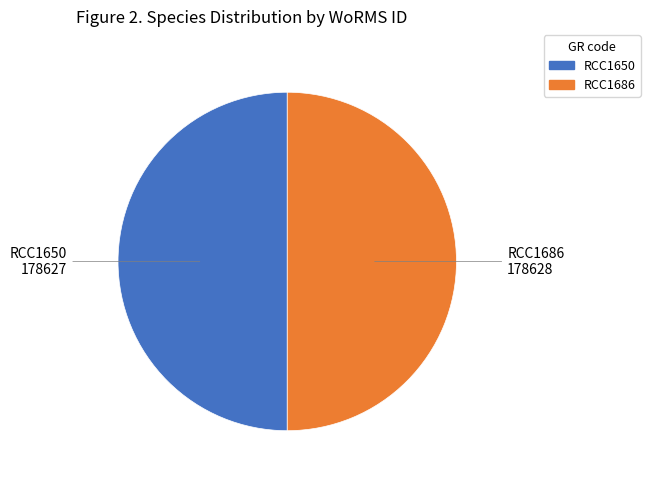

The RCC1650 slice represents 40% of the pie. True or false?

False